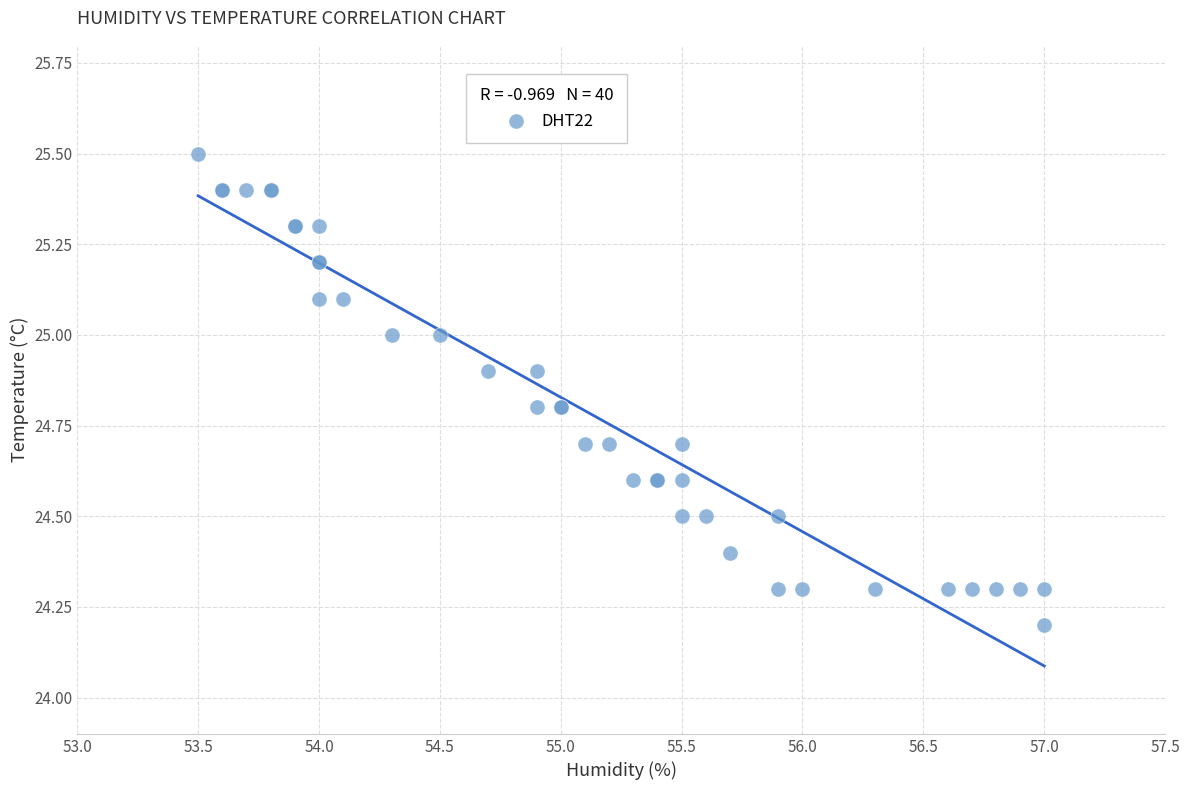

What Y value in the scatter plot is closest to 24?

24.2